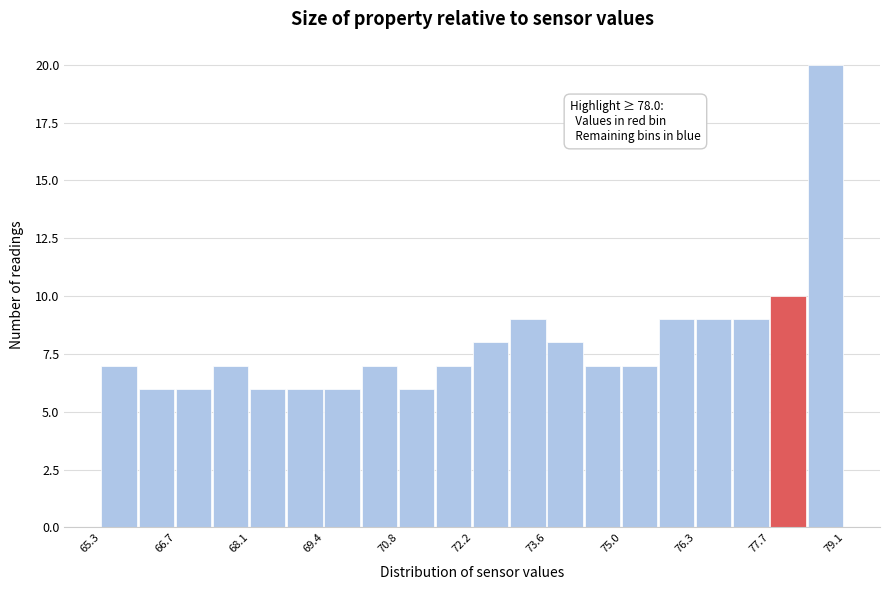

Read against the x-axis, roughly where is the centre of the tallest bar?

78.8